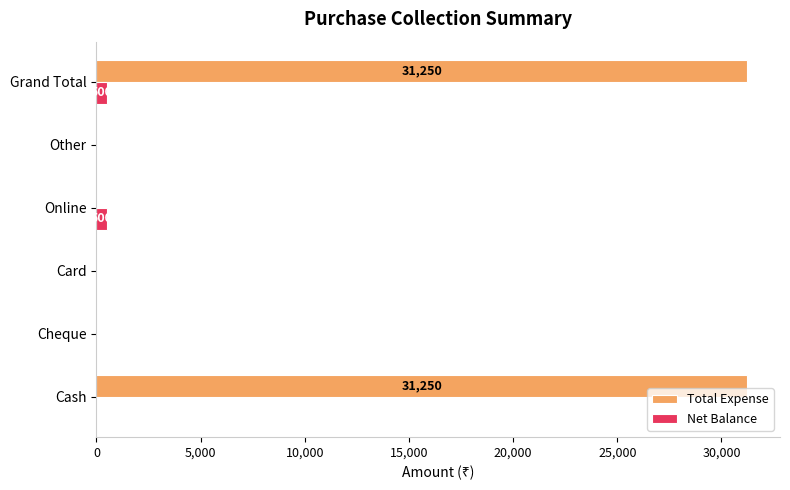

What is the sum of all Net Balance values?

1000